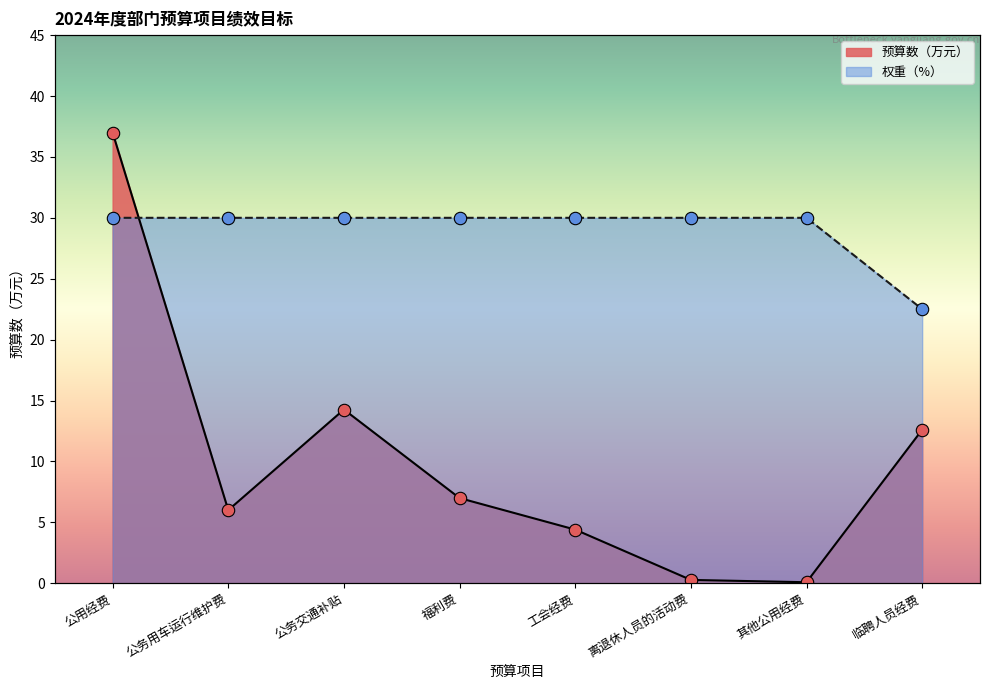

Which series has the largest total across all categories?

权重